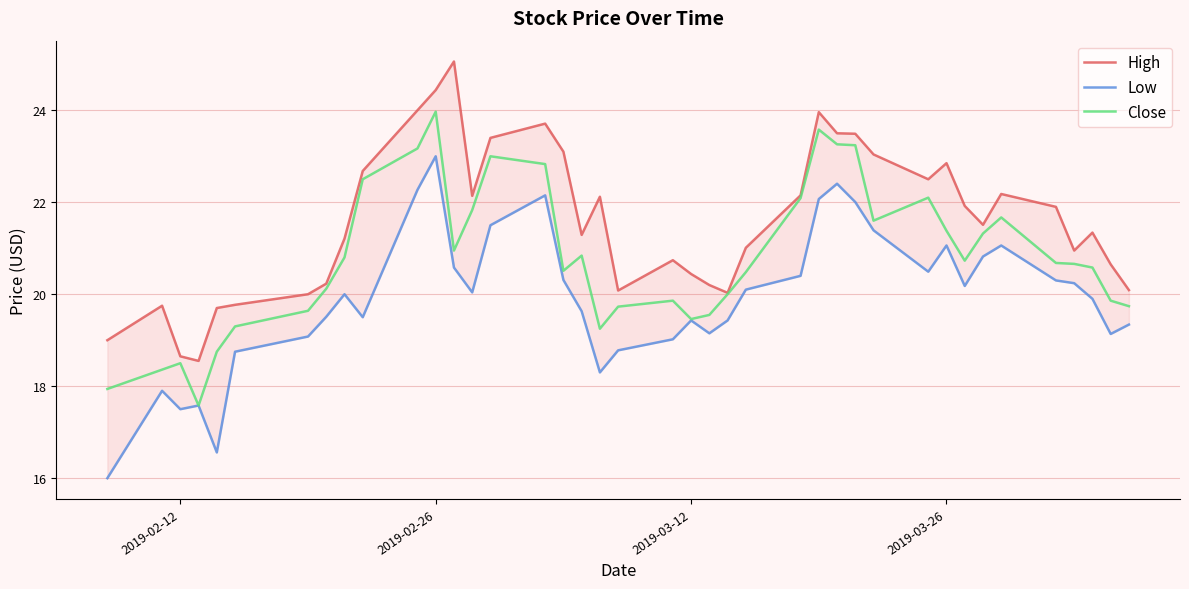

Is this an area chart (filled region under the line)?

No